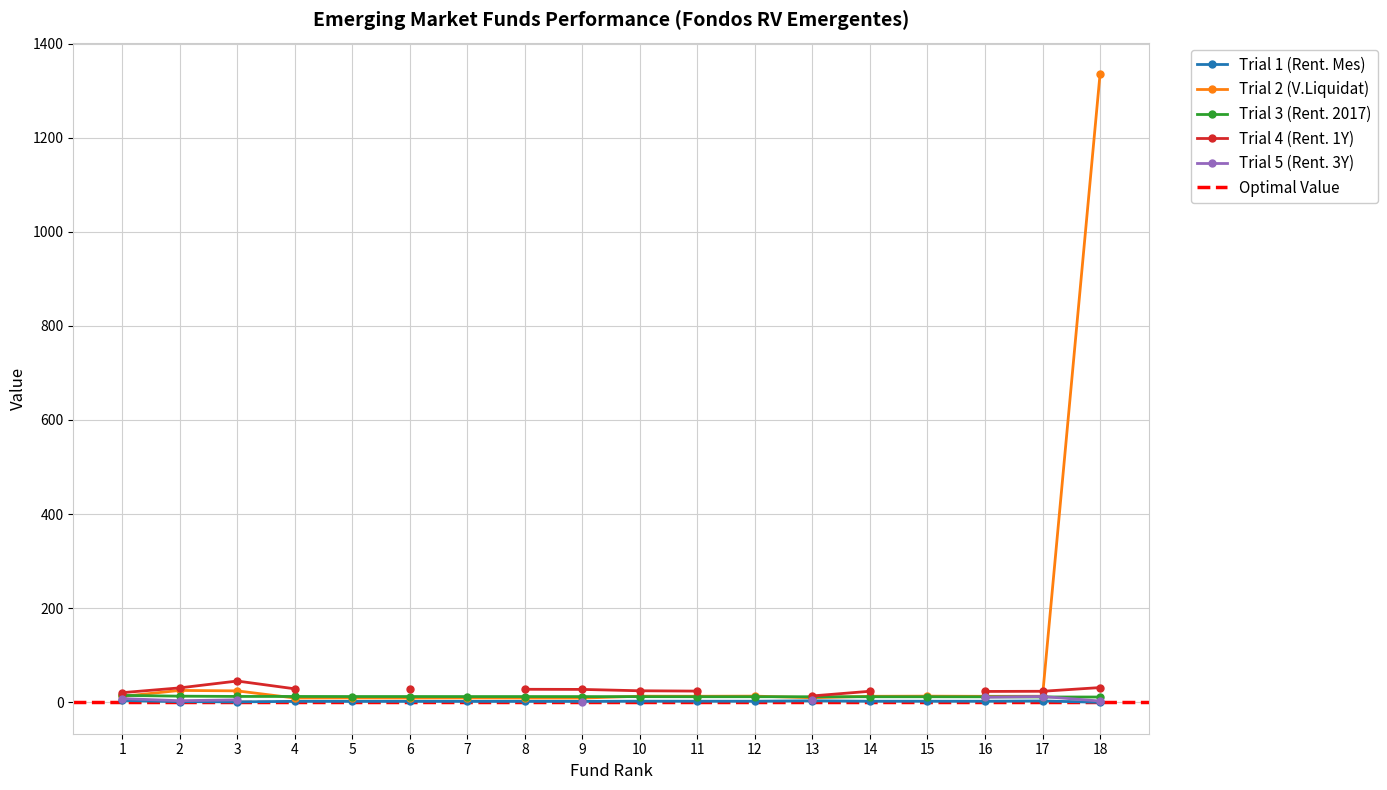

True or false: Trial 1 (Rent. Mes) has more than 0 points higher than both neighbors.

True